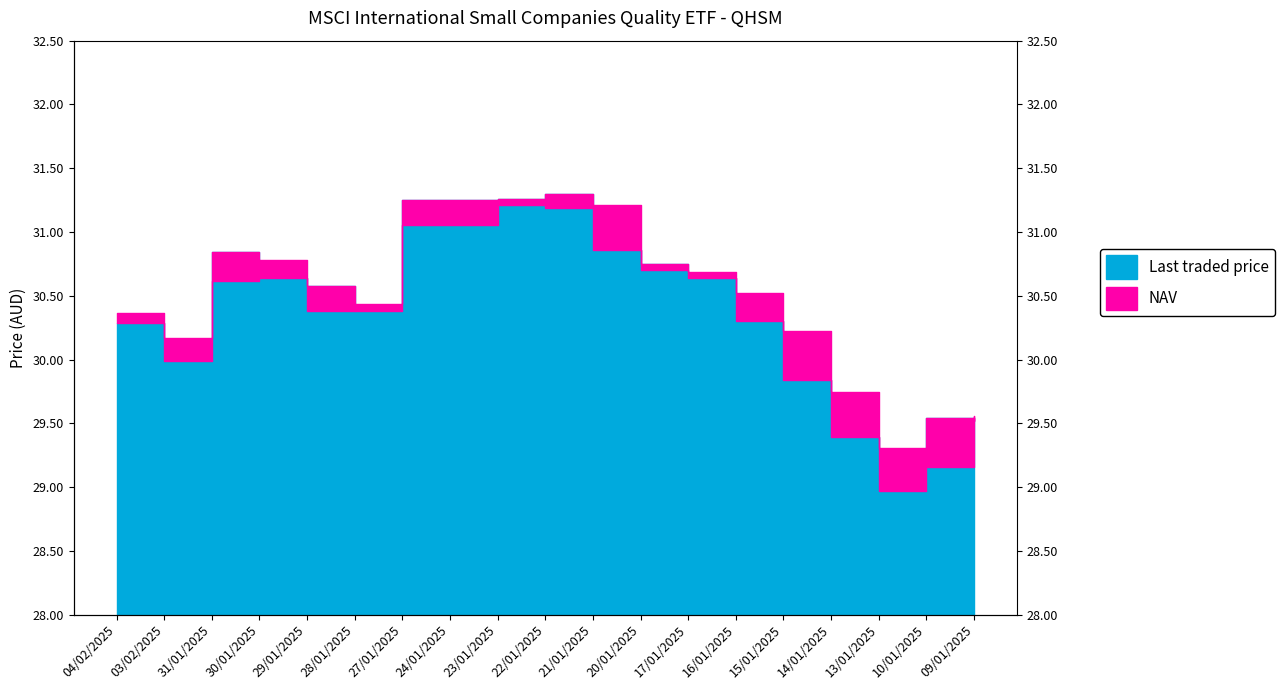

True or false: NAV has more than 2 interior local peaks.

True